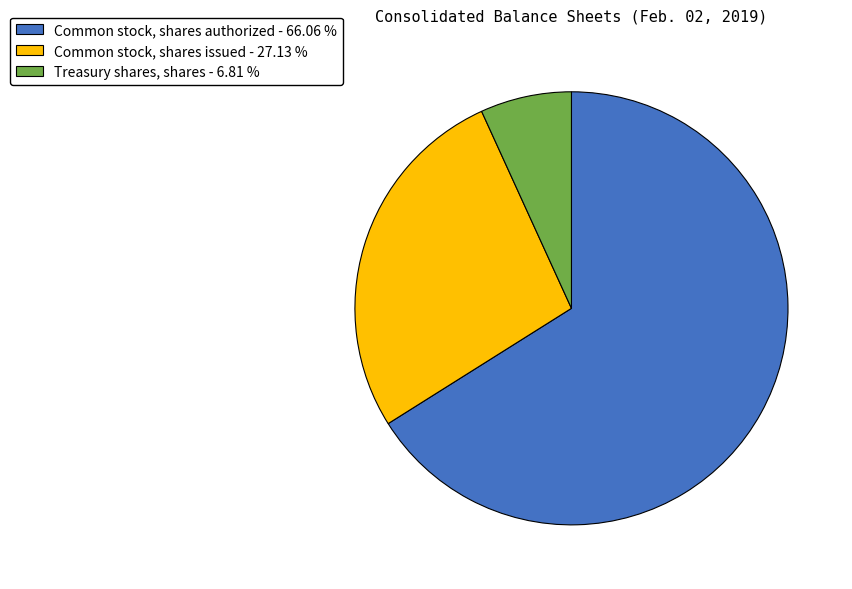

Does any single category account for the majority?

Yes